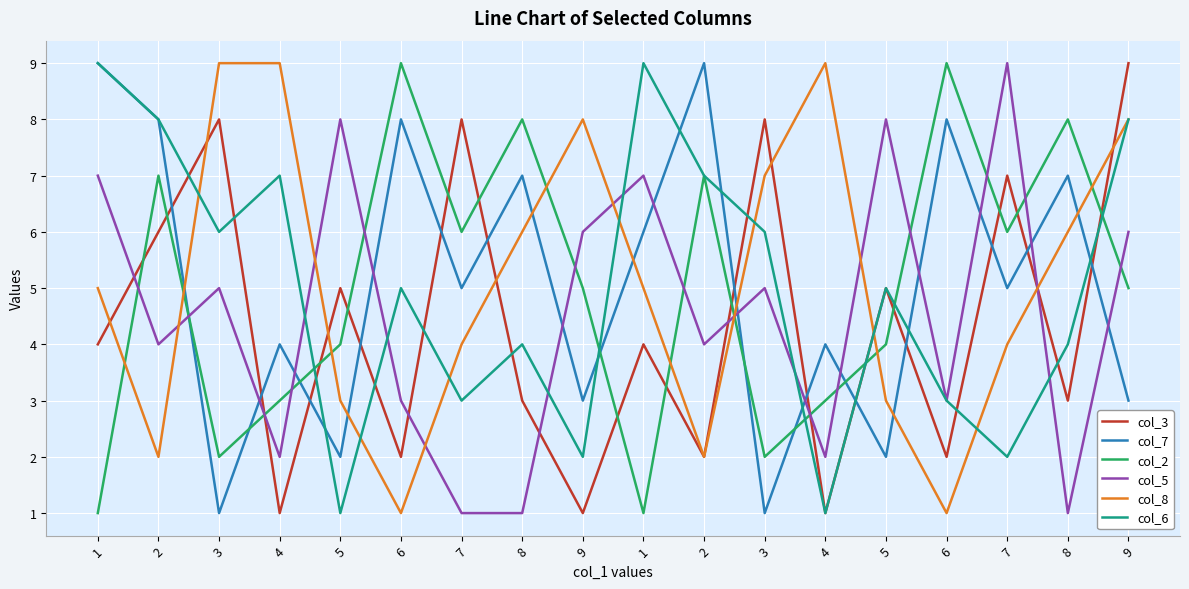

Is this an area chart (filled region under the line)?

No